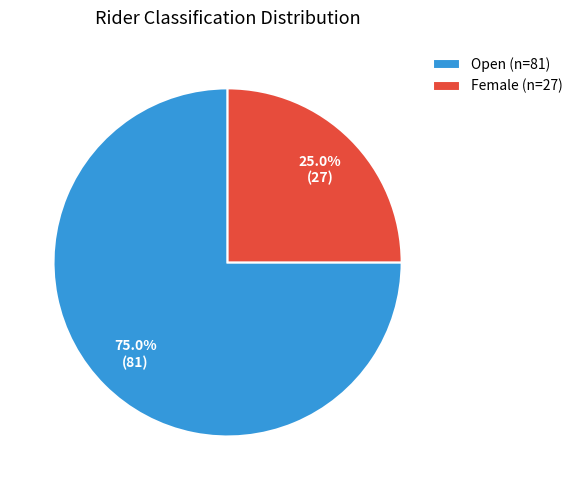

Count the number of slices in the pie.

2